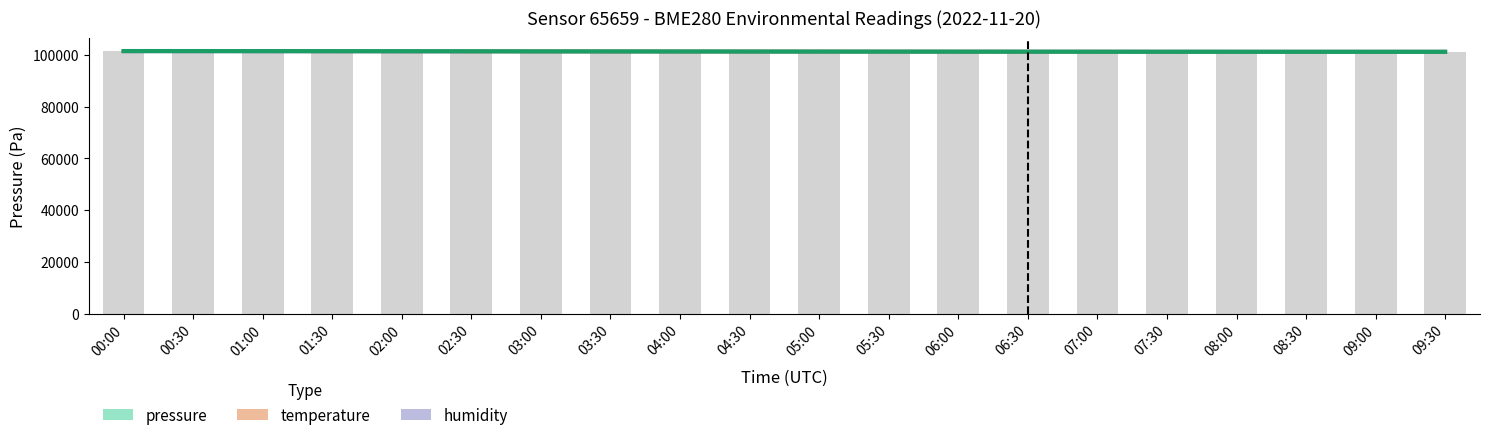

Rank the categories by pressure value from highest to lowest.

00:00, 01:00, 00:30, 01:30, 02:00, 02:30, 03:00, 03:30, 04:00, 04:30, 05:00, 05:30, 06:00, 06:30, 07:00, 07:30, 08:00, 08:30, 09:00, 09:30